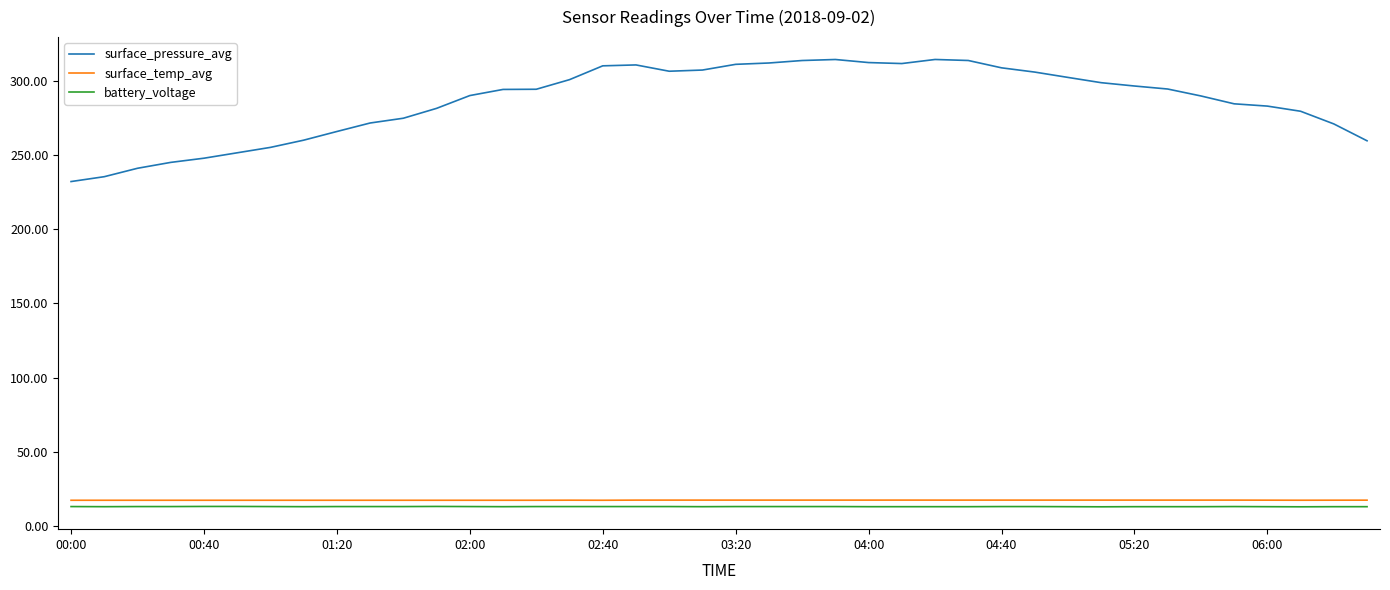

True or false: surface_temp_avg and surface_pressure_avg intersect in this chart.

False